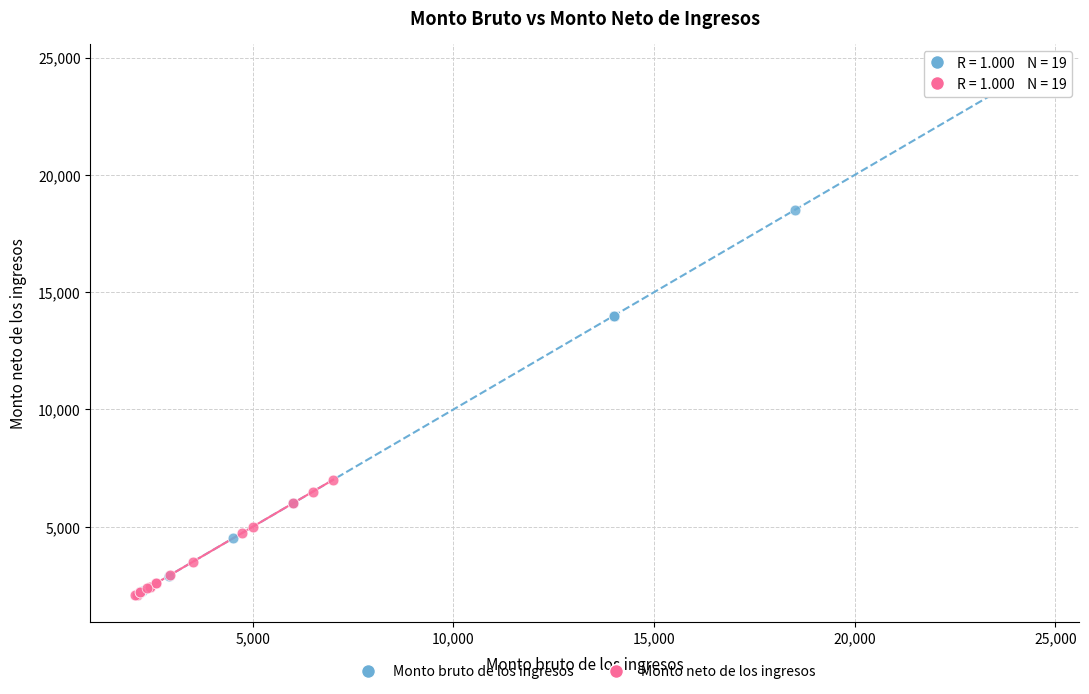

Which series contains the highest Y value?

Monto bruto de los ingresos